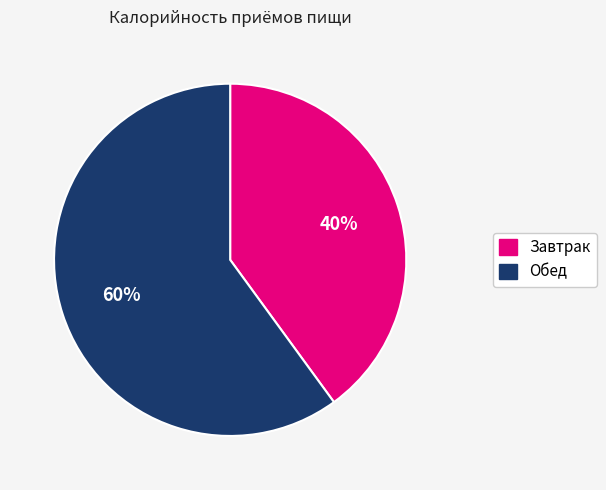

Does any single category account for the majority?

Yes